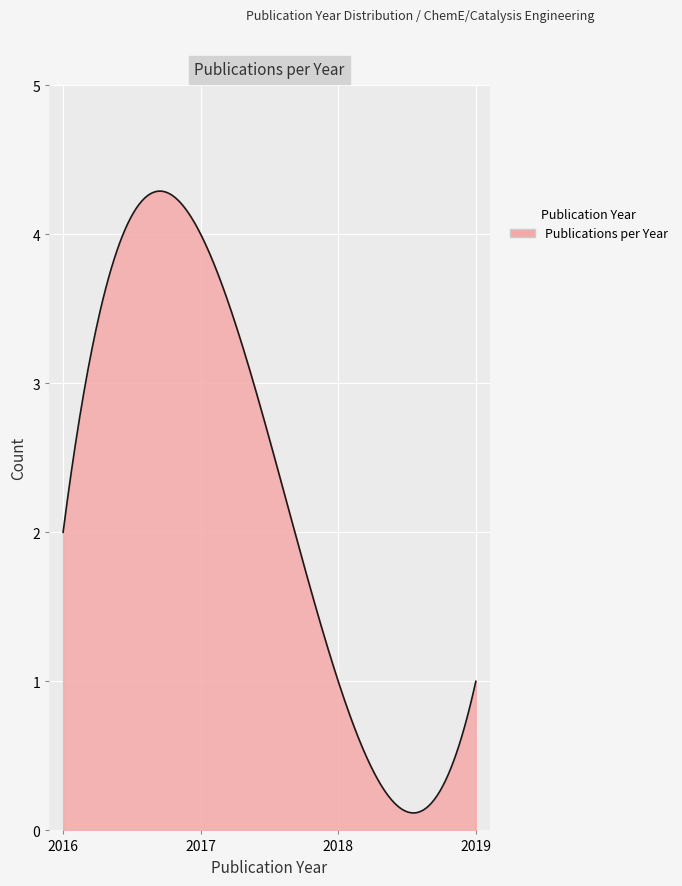

What is the difference between the maximum and minimum values?

4.2